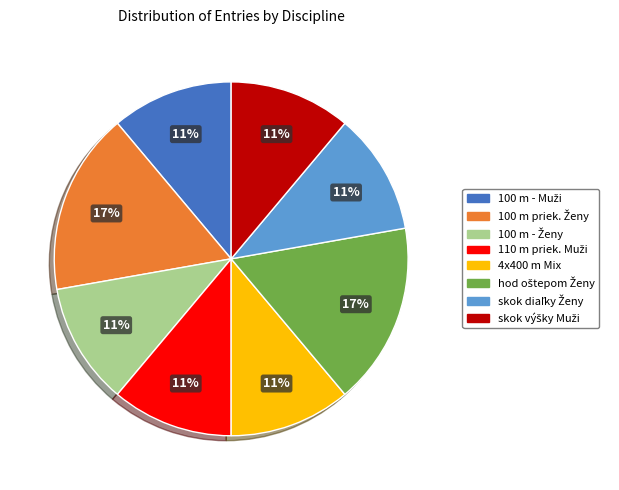

To the nearest percent, what is the average slice percentage?

12%